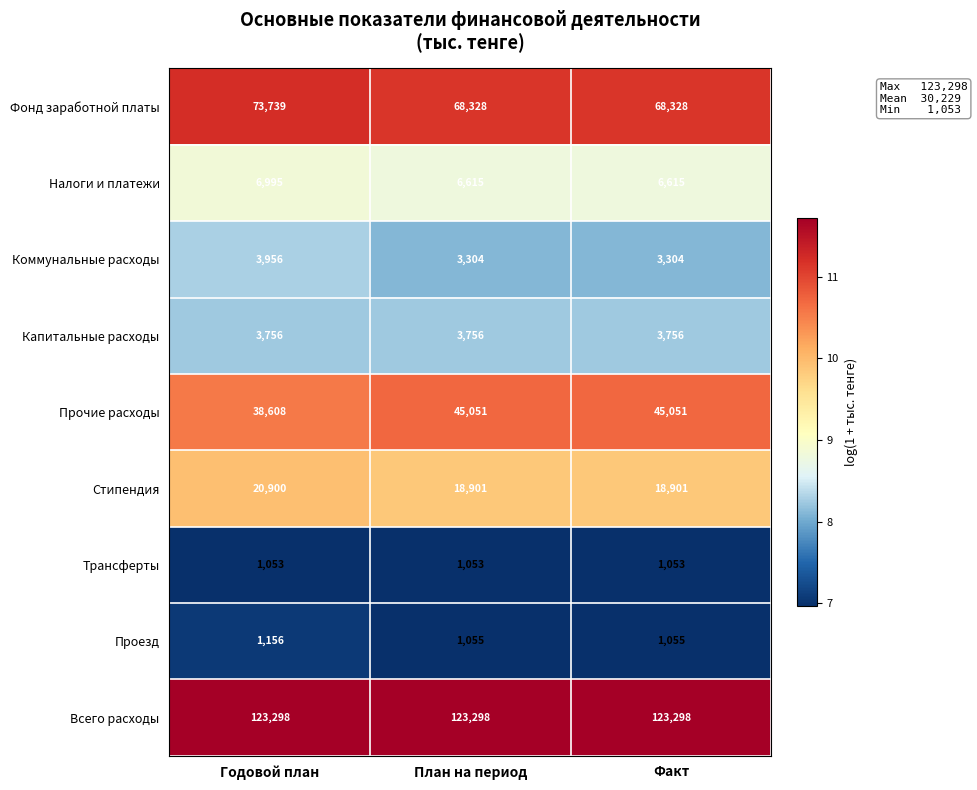

Which series has the largest range (max minus min)?

Прочие расходы